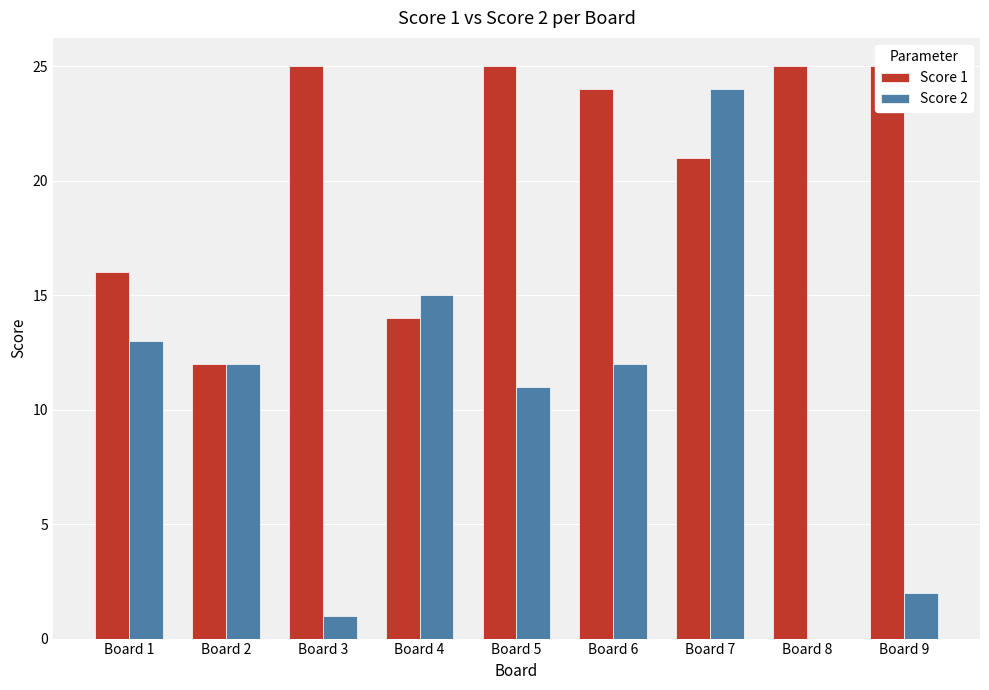

The value of Score 1 at Board 1 is 23. True or false?

False